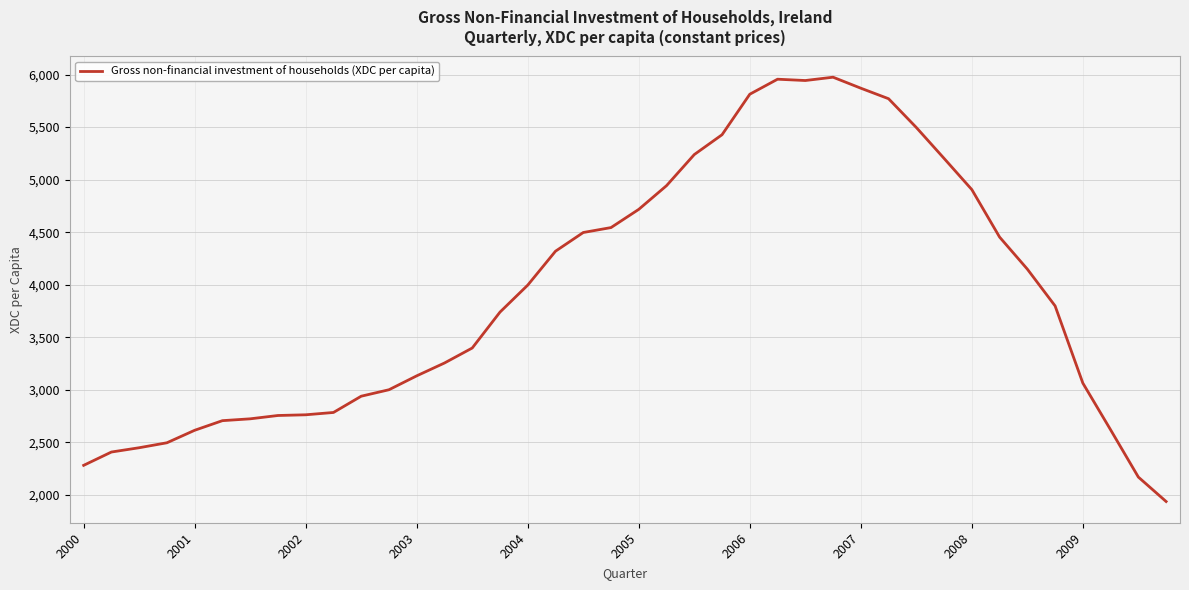

What is the difference between the maximum and minimum values?

4038.6